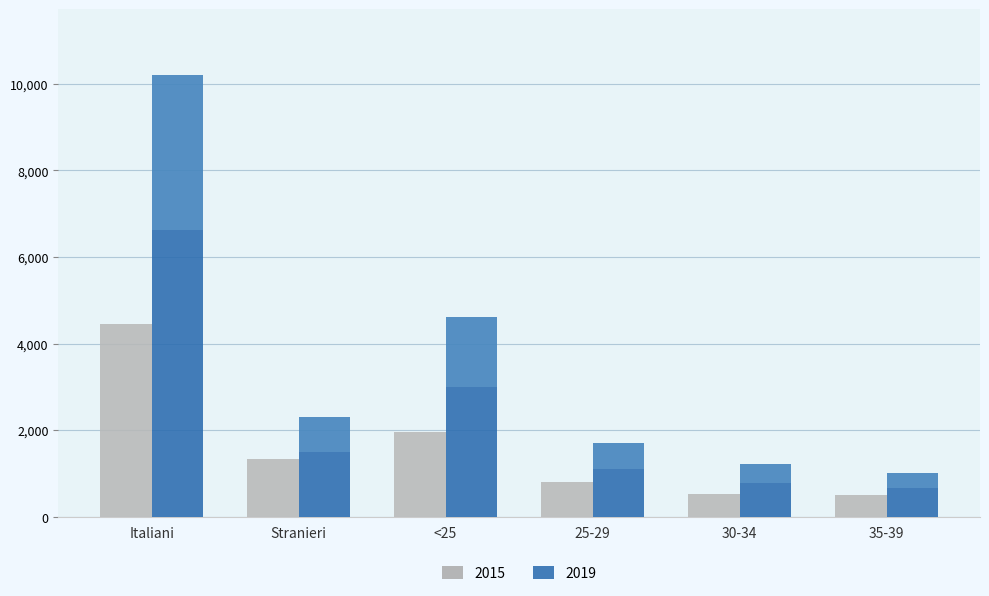

Count the number of data series in this chart.

2